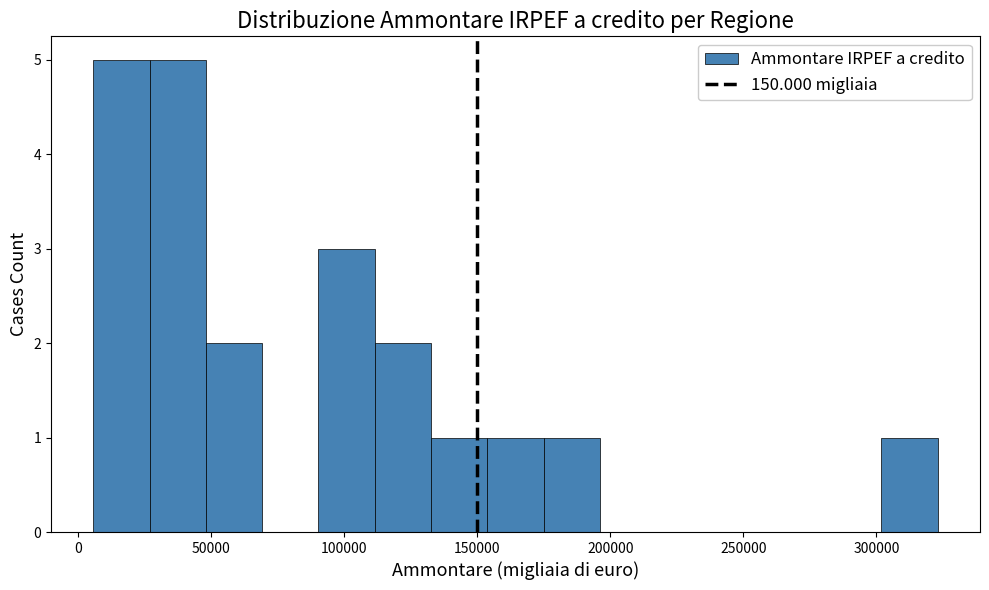

How tall is the bar that spans 50000 to 70000 on the x-axis? Neither the bar edges nor the heights are printed on the chart, so give them approximately, as read against the axes.

2